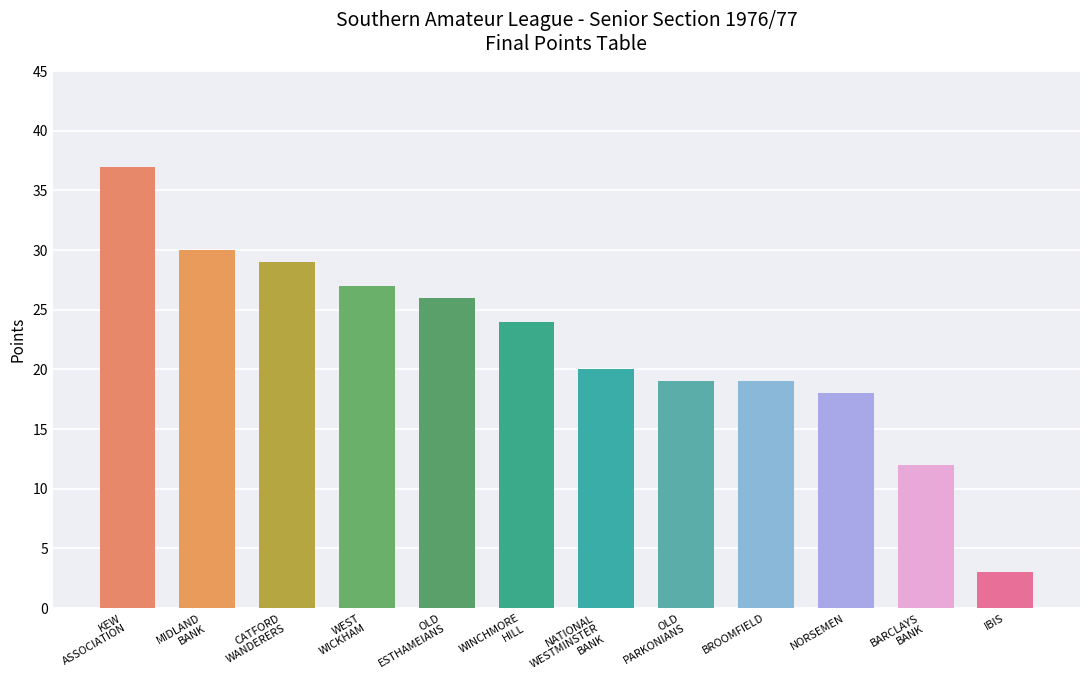

True or false: the data shows 24 at NORSEMEN.

False